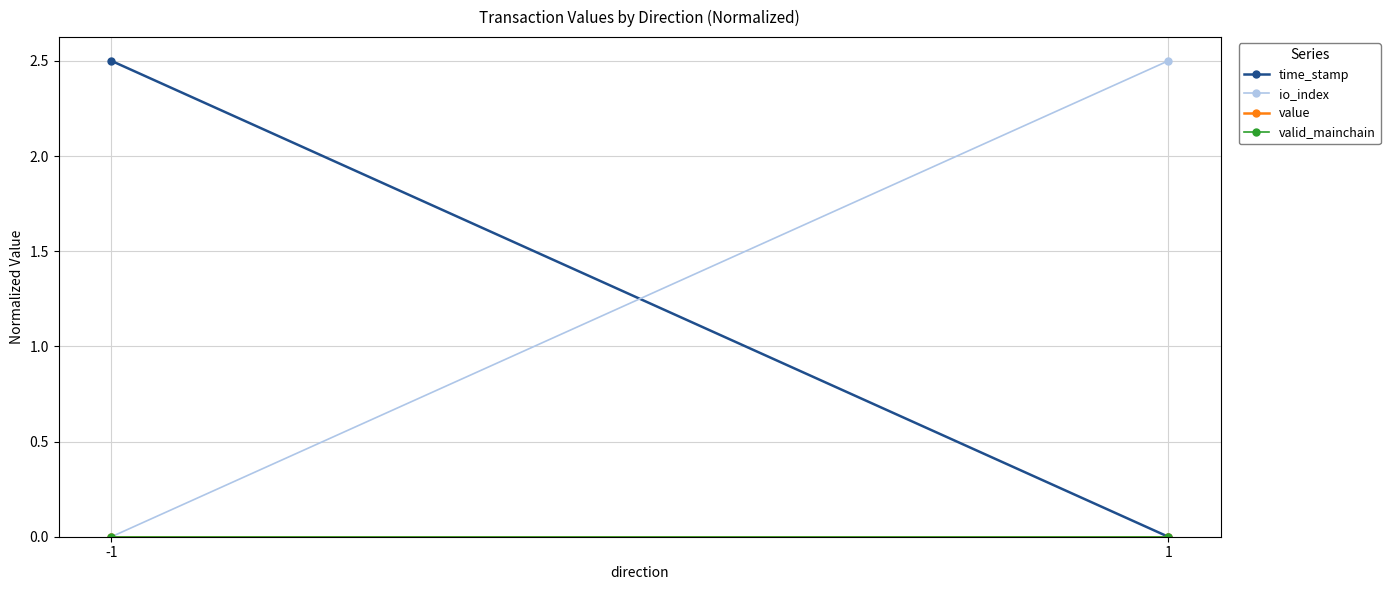

Which has a higher value, 1 or -1?

-1